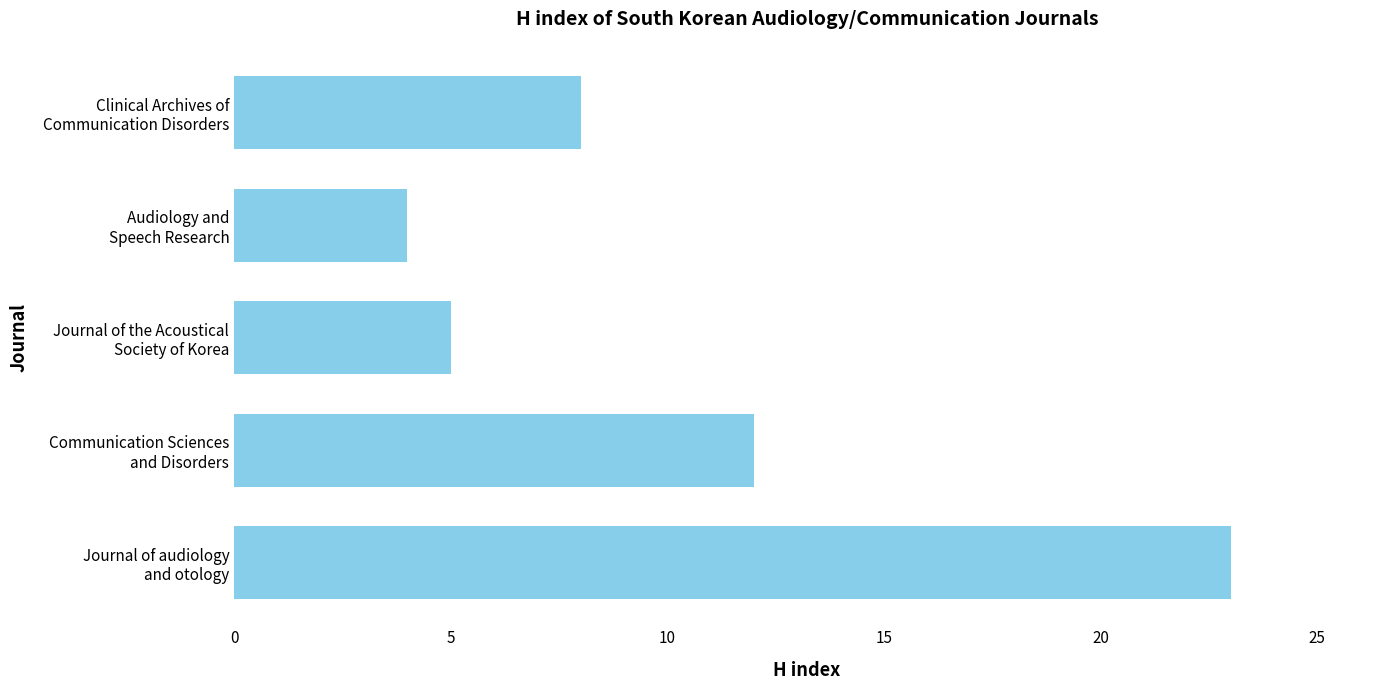

List the labels in order of value, largest first.

Journal of audiology
and otology, Communication Sciences
and Disorders, Clinical Archives of
Communication Disorders, Journal of the Acoustical
Society of Korea, Audiology and
Speech Research